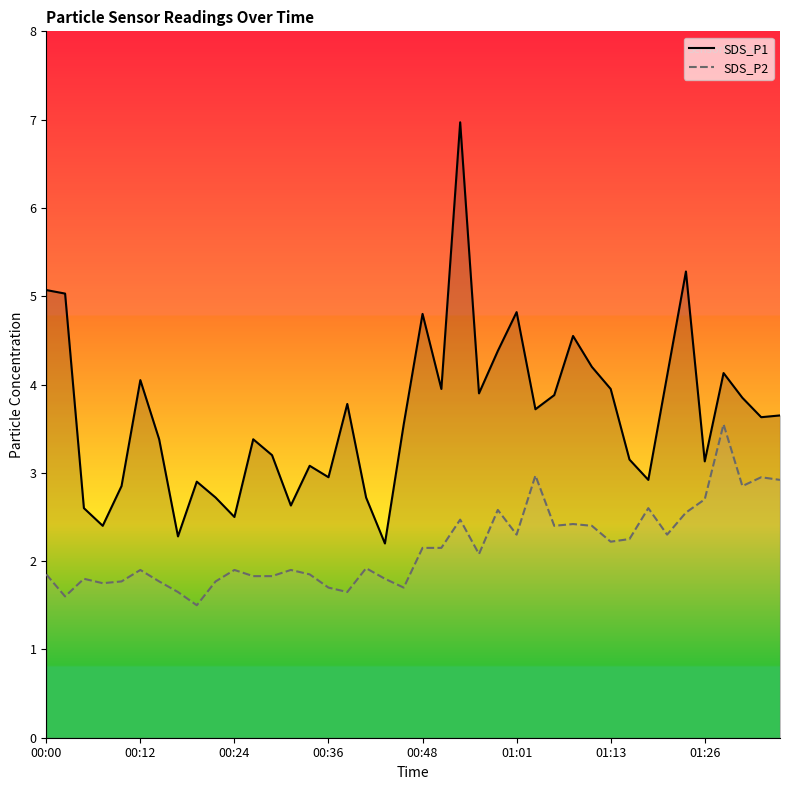

At which label does SDS_P2 first exceed 2?

00:48